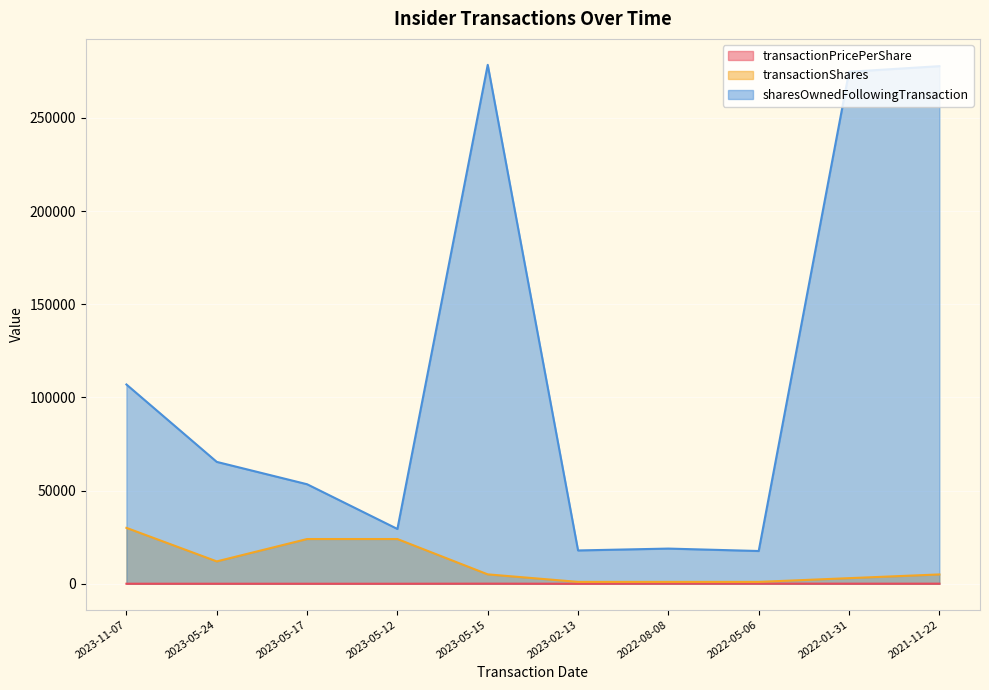

At which category is the sum across all series the highest?

2023-05-15